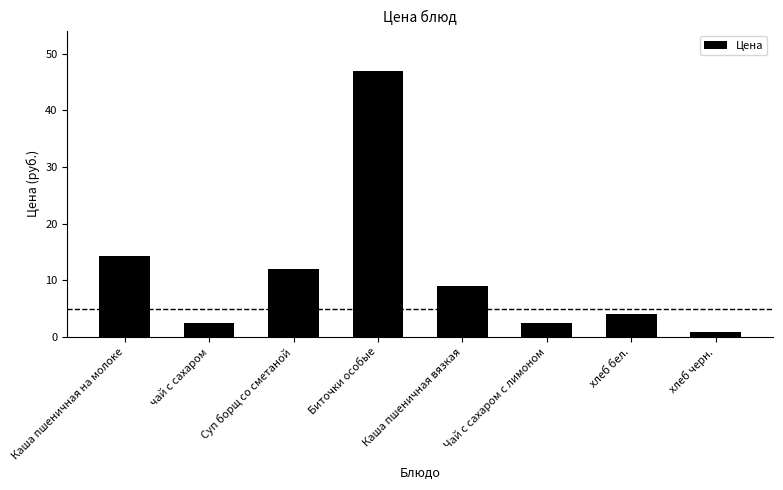

Reading right to left, what are all the values shown in this chart?

0.9	4.1	2.5	9.1	47.1	11.9	2.5	14.2